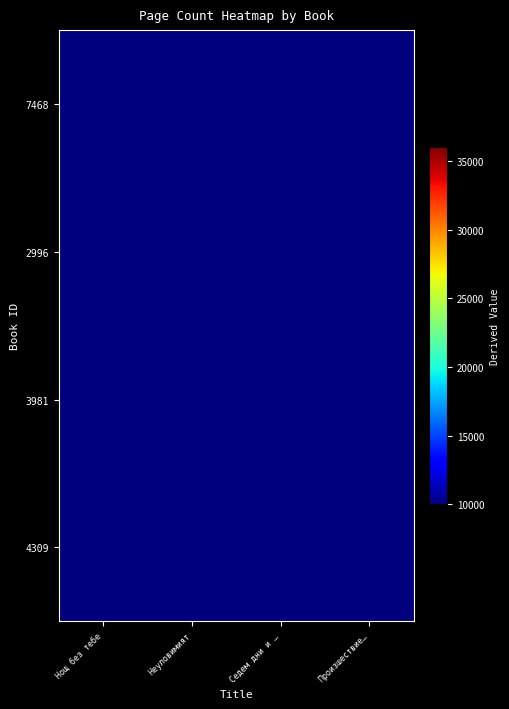

At how many categories does at least one series exceed 117?

4